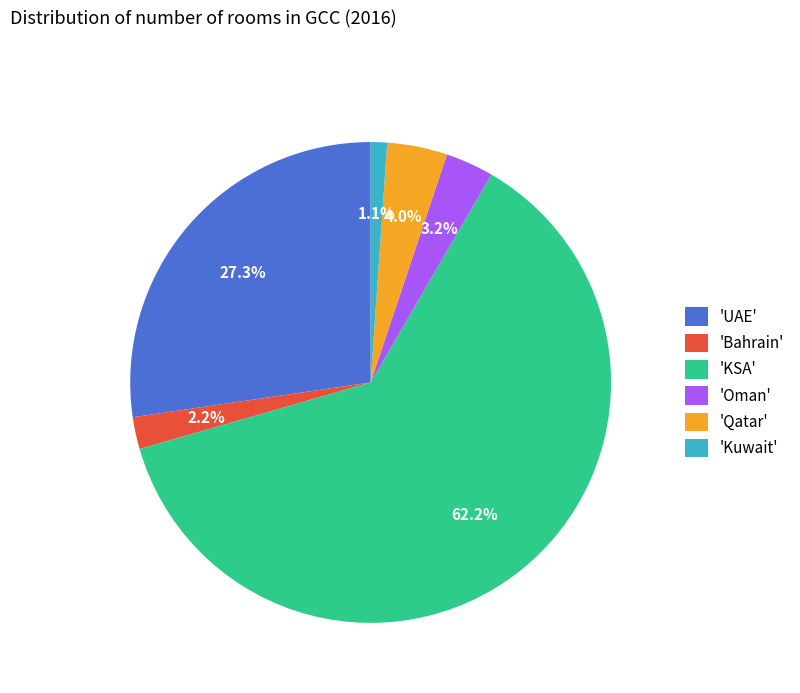

Combined, do 'Kuwait' and 'KSA' account for over 50%?

Yes